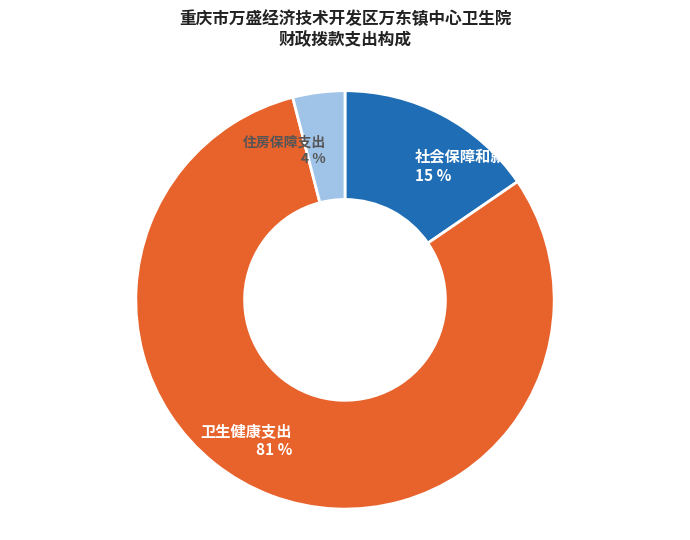

Rank the categories by value from highest to lowest.

卫生健康支出, 社会保障和就业支出, 住房保障支出